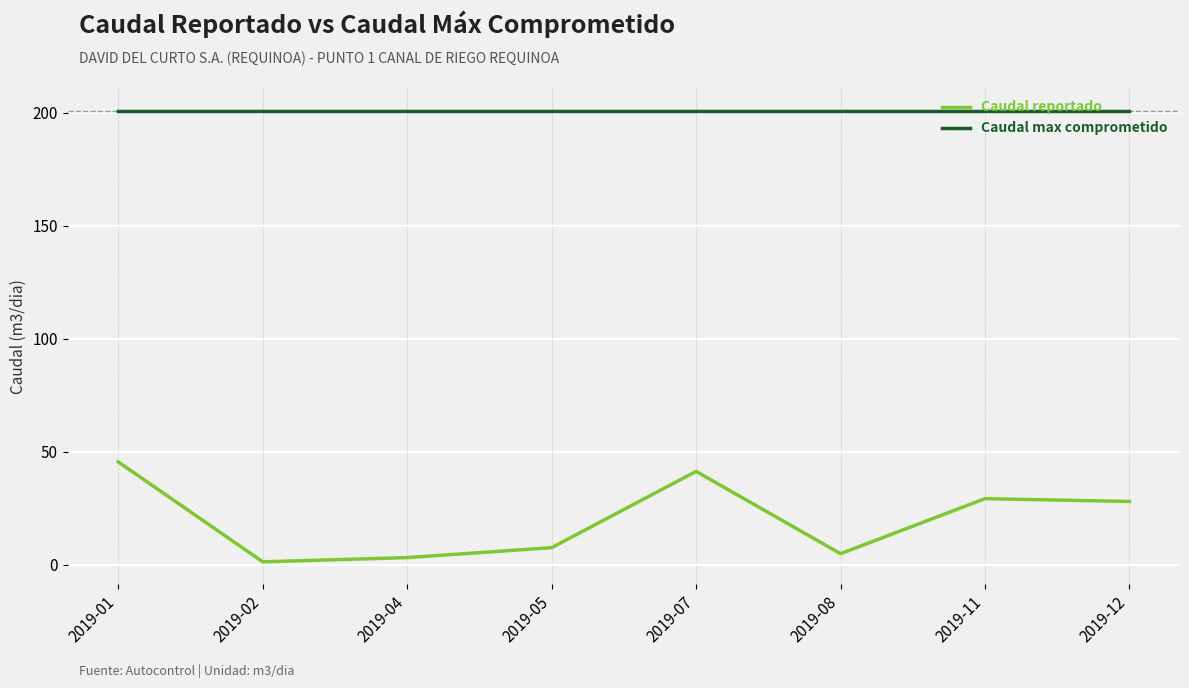

At 2019-01, list the series in order from smallest to largest.

Caudal reportado, Caudal max comprometido